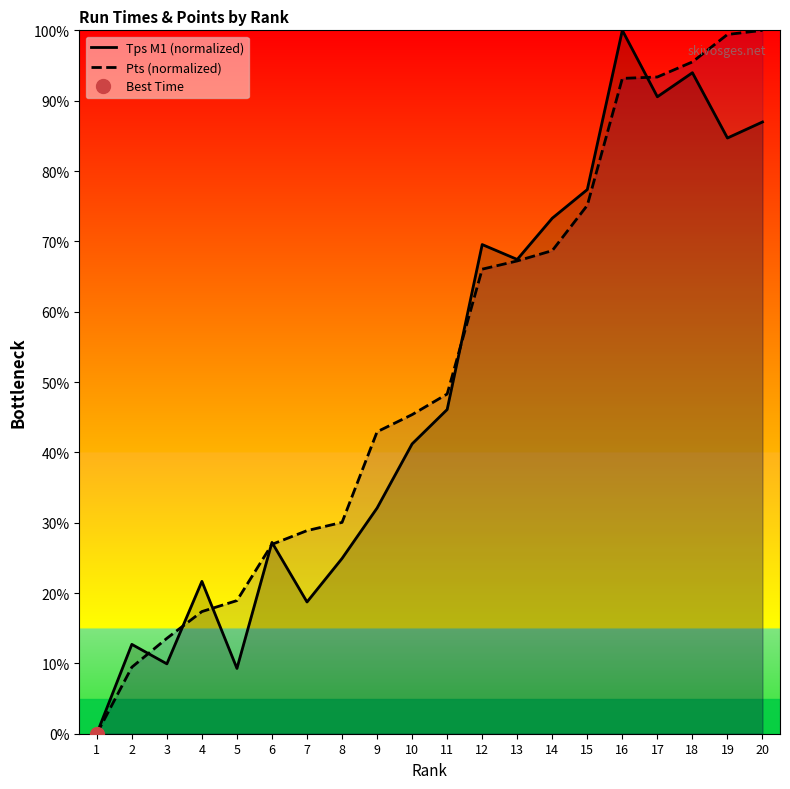

What is the difference between the second highest and minimum values in the Tps M1 (normalized) series?

94.0